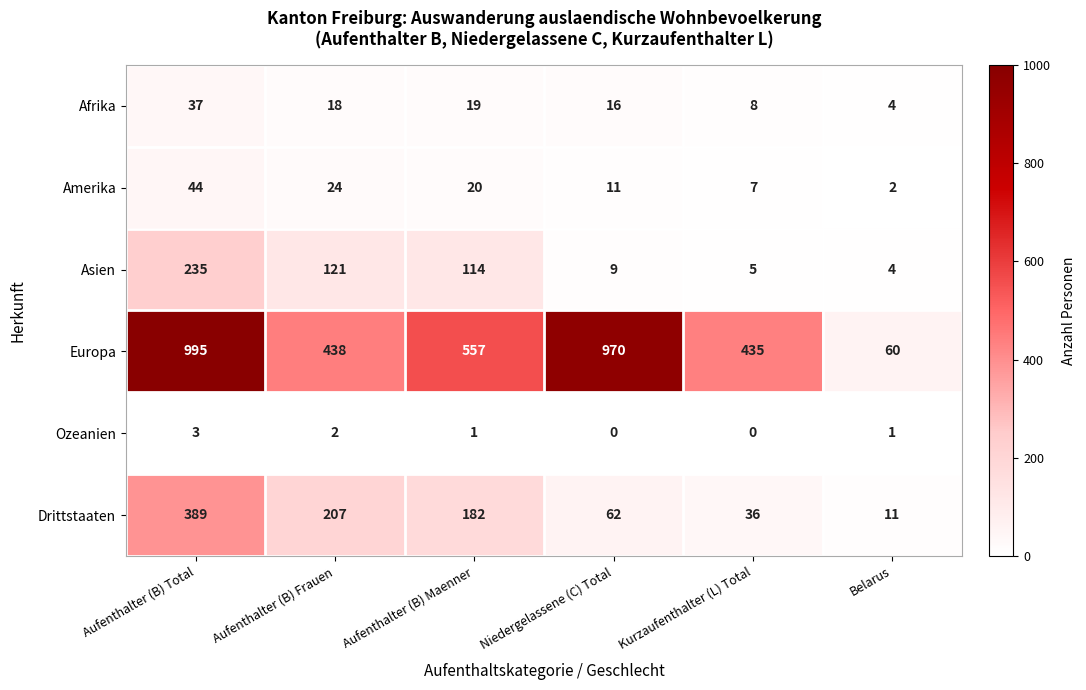

What is the difference between the Afrika values at Niedergelassene (C) Total and Aufenthalter (B) Maenner?

3